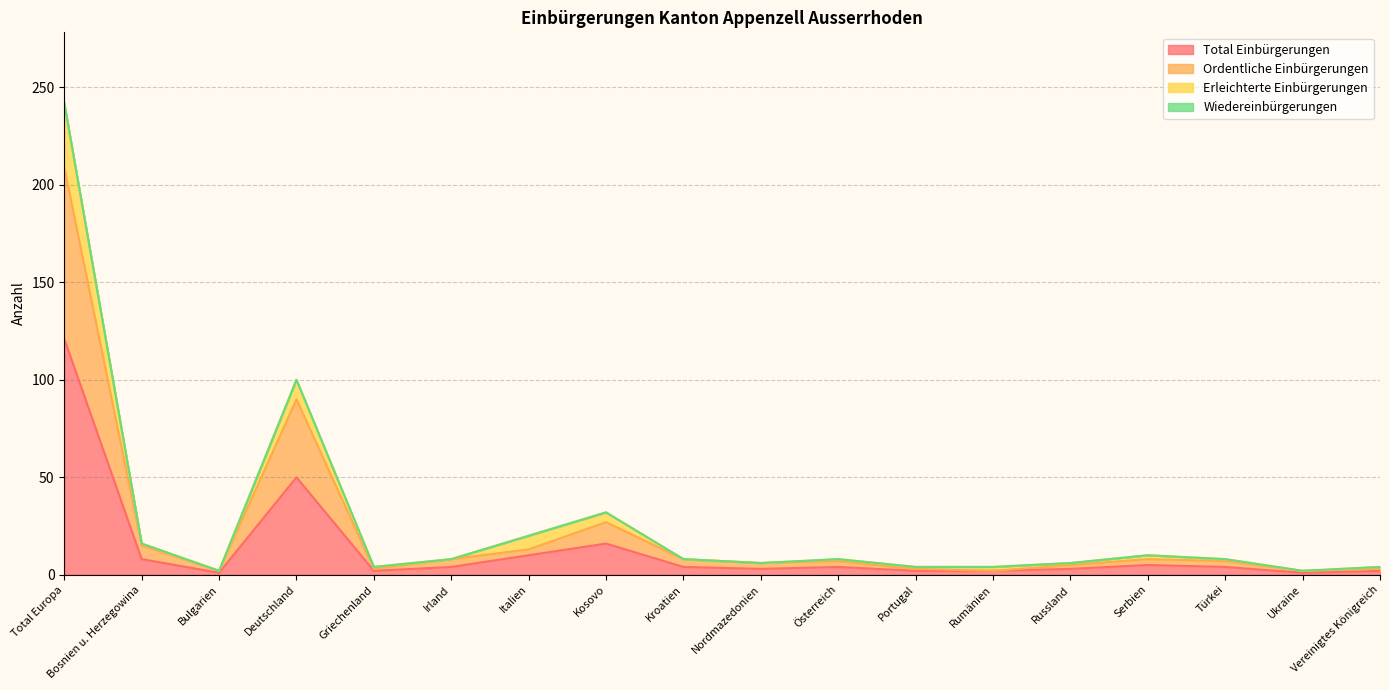

At which label is Total Einbürgerungen closest to 61?

Deutschland